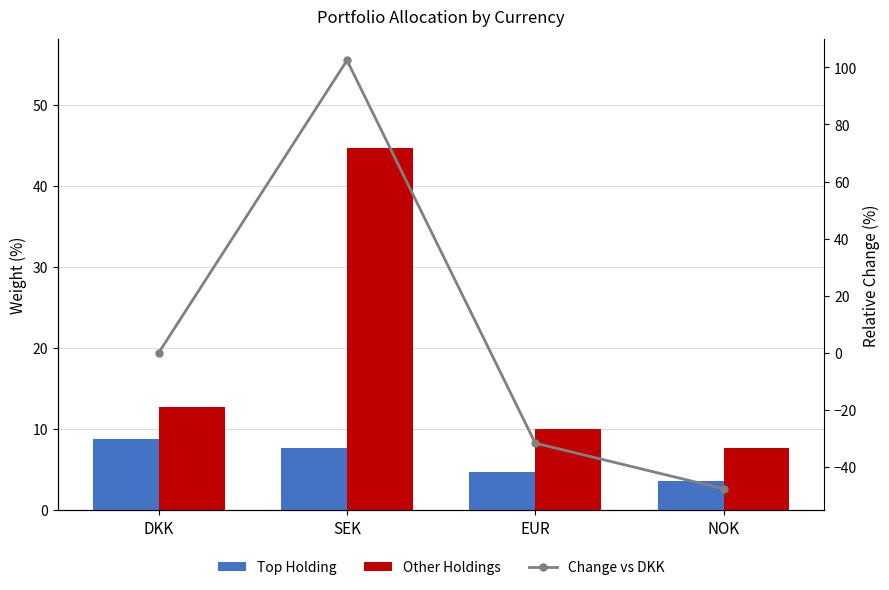

What is the difference between the maximum and minimum values in the Other Holdings series?

37.0